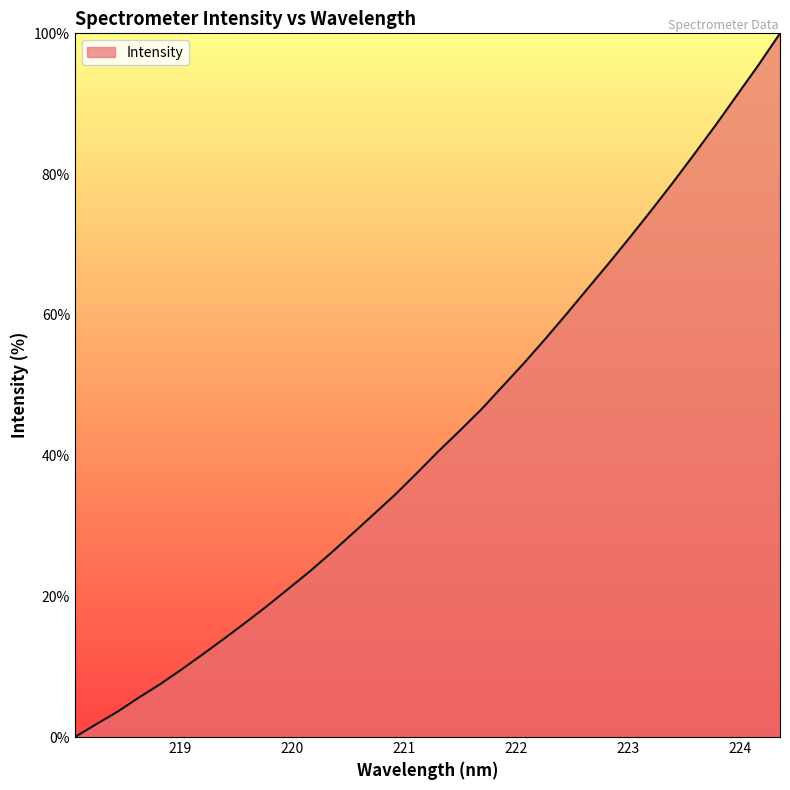

What is the difference between the maximum and minimum values?

100.0